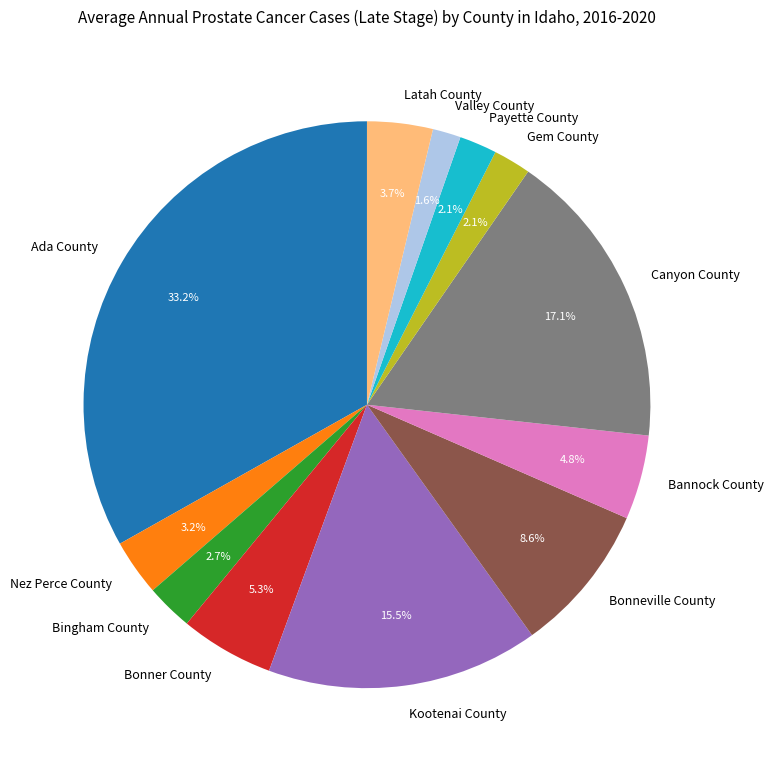

Count the number of slices in the pie.

12